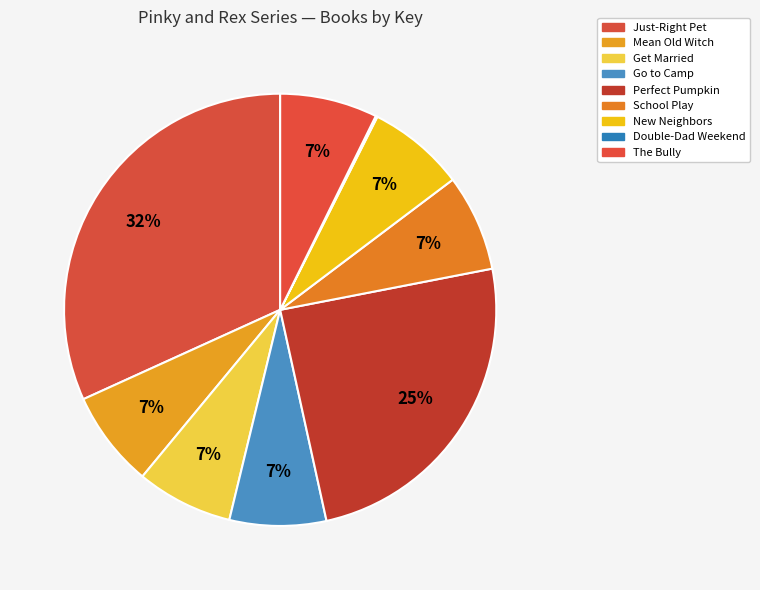

Which category has the smallest portion of the pie?

Pinky And Rex and the Double-Dad Weekend